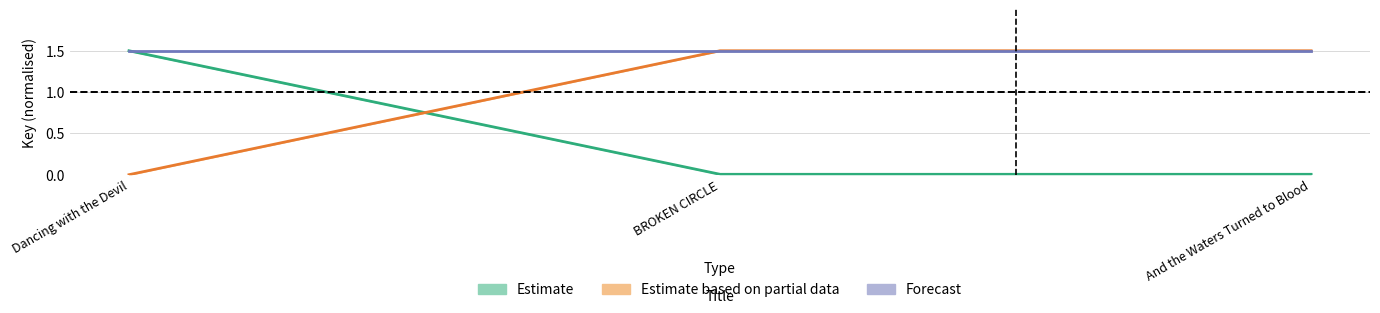

What is the maximum value for Estimate?

1.5